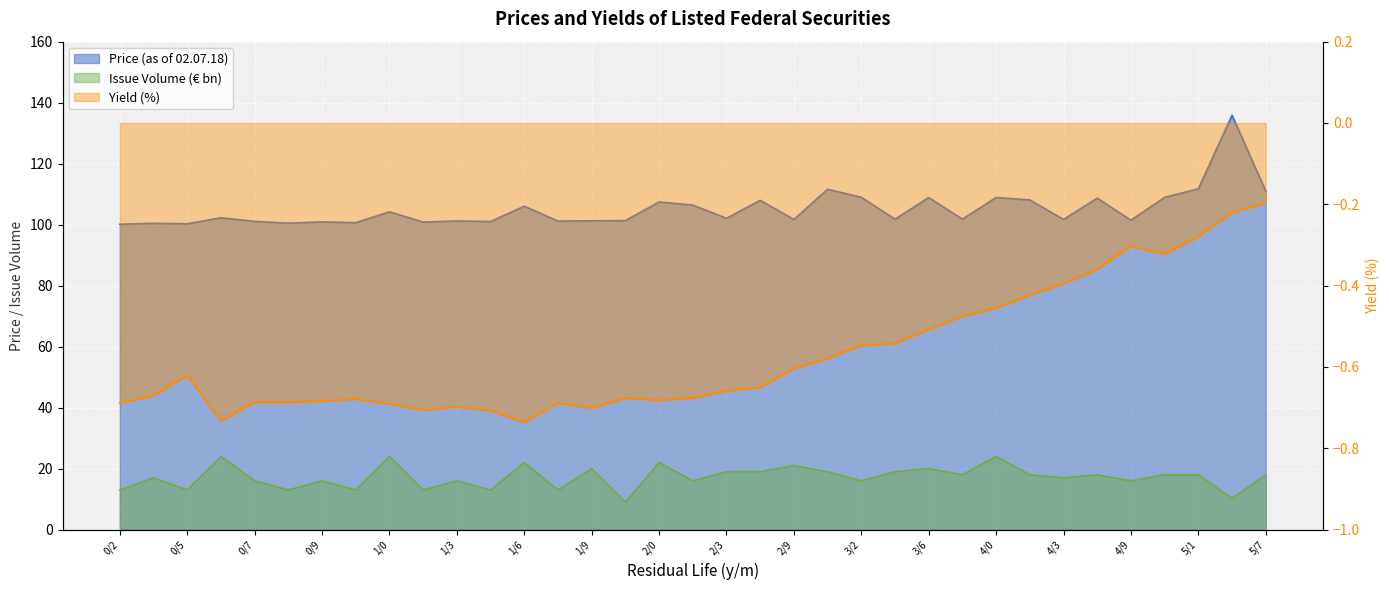

What is the label of the 7th point from the left?

0/9